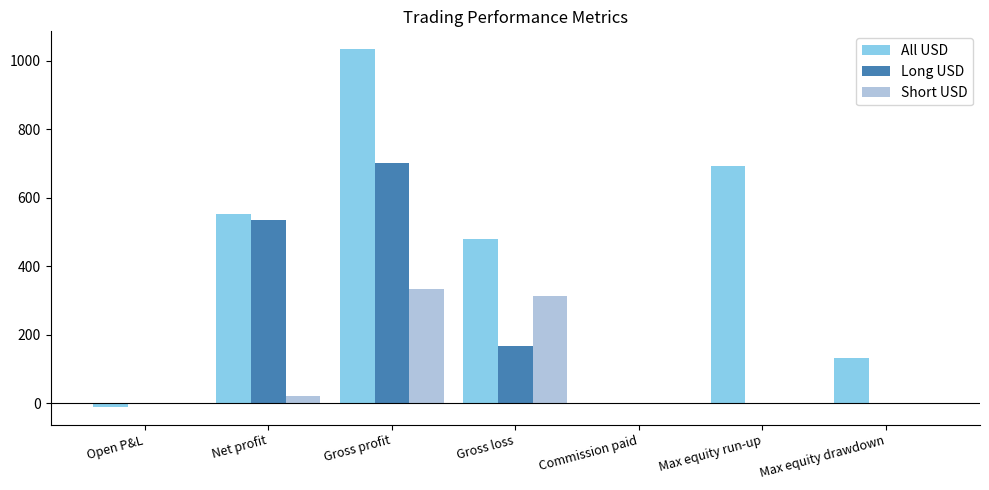

How many groups of bars are there?

7